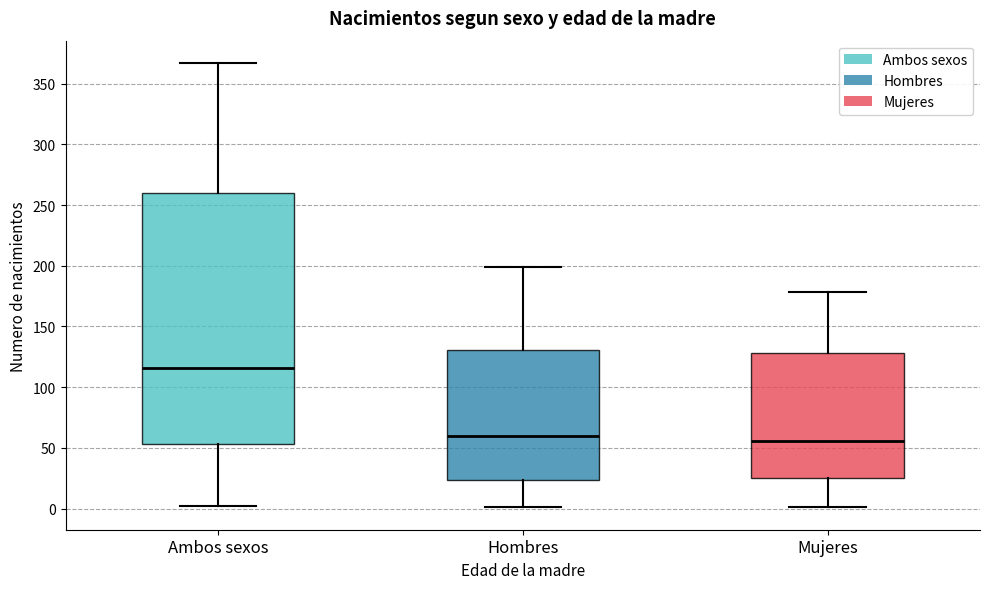

Where is the lower edge of the box for Ambos sexos on the y-axis? The values are not printed on the chart, so give them approximately, as read against the axis.

55